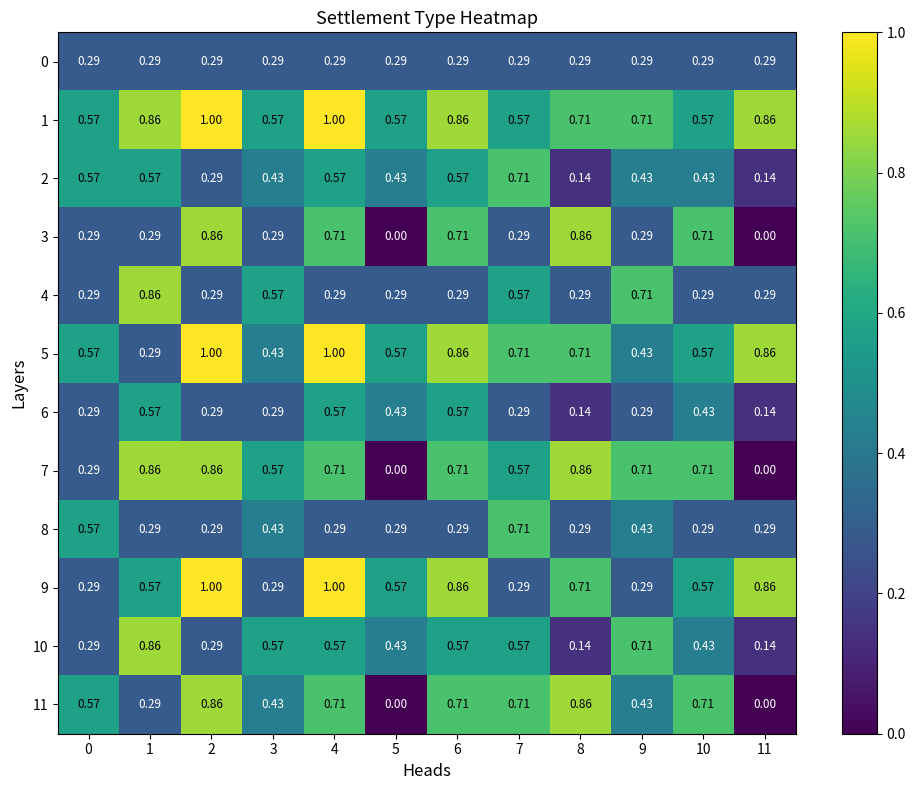

Reading right to left, what are all the values shown in this chart?

0: 11=0.3	10=0.3	9=0.3	8=0.3	7=0.3	6=0.3	5=0.3	4=0.3	3=0.3	2=0.3	1=0.3	0=0.3
1: 11=0.9	10=0.6	9=0.7	8=0.7	7=0.6	6=0.9	5=0.6	4=1.0	3=0.6	2=1.0	1=0.9	0=0.6
2: 11=0.1	10=0.4	9=0.4	8=0.1	7=0.7	6=0.6	5=0.4	4=0.6	3=0.4	2=0.3	1=0.6	0=0.6
3: 11=0.0	10=0.7	9=0.3	8=0.9	7=0.3	6=0.7	5=0.0	4=0.7	3=0.3	2=0.9	1=0.3	0=0.3
4: 11=0.3	10=0.3	9=0.7	8=0.3	7=0.6	6=0.3	5=0.3	4=0.3	3=0.6	2=0.3	1=0.9	0=0.3
5: 11=0.9	10=0.6	9=0.4	8=0.7	7=0.7	6=0.9	5=0.6	4=1.0	3=0.4	2=1.0	1=0.3	0=0.6
6: 11=0.1	10=0.4	9=0.3	8=0.1	7=0.3	6=0.6	5=0.4	4=0.6	3=0.3	2=0.3	1=0.6	0=0.3
7: 11=0.0	10=0.7	9=0.7	8=0.9	7=0.6	6=0.7	5=0.0	4=0.7	3=0.6	2=0.9	1=0.9	0=0.3
8: 11=0.3	10=0.3	9=0.4	8=0.3	7=0.7	6=0.3	5=0.3	4=0.3	3=0.4	2=0.3	1=0.3	0=0.6
9: 11=0.9	10=0.6	9=0.3	8=0.7	7=0.3	6=0.9	5=0.6	4=1.0	3=0.3	2=1.0	1=0.6	0=0.3
10: 11=0.1	10=0.4	9=0.7	8=0.1	7=0.6	6=0.6	5=0.4	4=0.6	3=0.6	2=0.3	1=0.9	0=0.3
11: 11=0.0	10=0.7	9=0.4	8=0.9	7=0.7	6=0.7	5=0.0	4=0.7	3=0.4	2=0.9	1=0.3	0=0.6